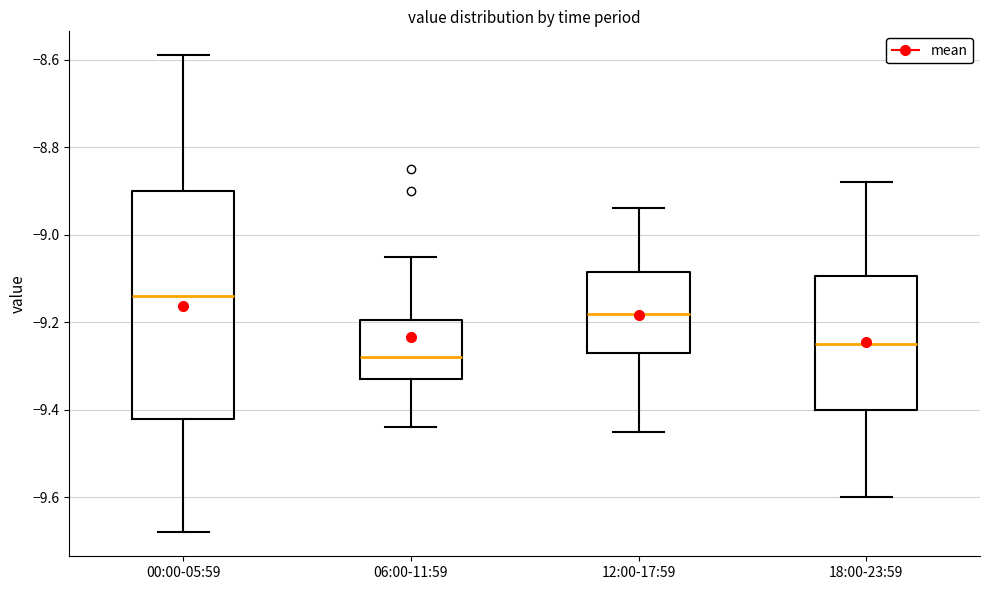

Where does the lower whisker of the box for 18:00-23:59 end on the y-axis? The values are not printed on the chart, so give them approximately, as read against the axis.

-9.60